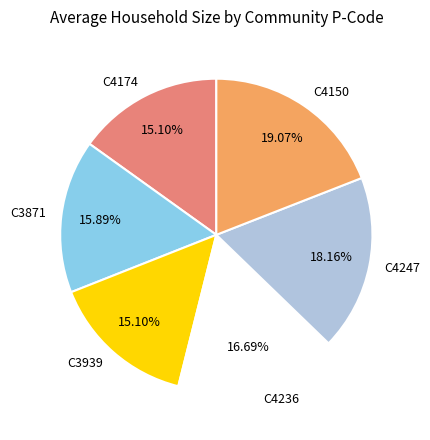

Is it true that C4236 is 3% of the pie?

False